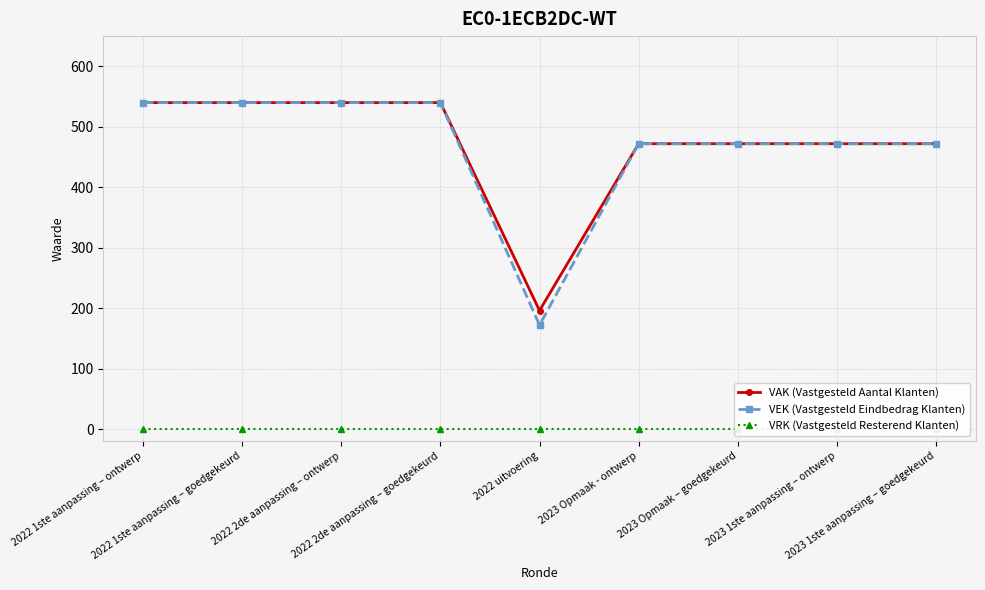

What is the label of the 7th point from the right?

2022 2de aanpassing – ontwerp